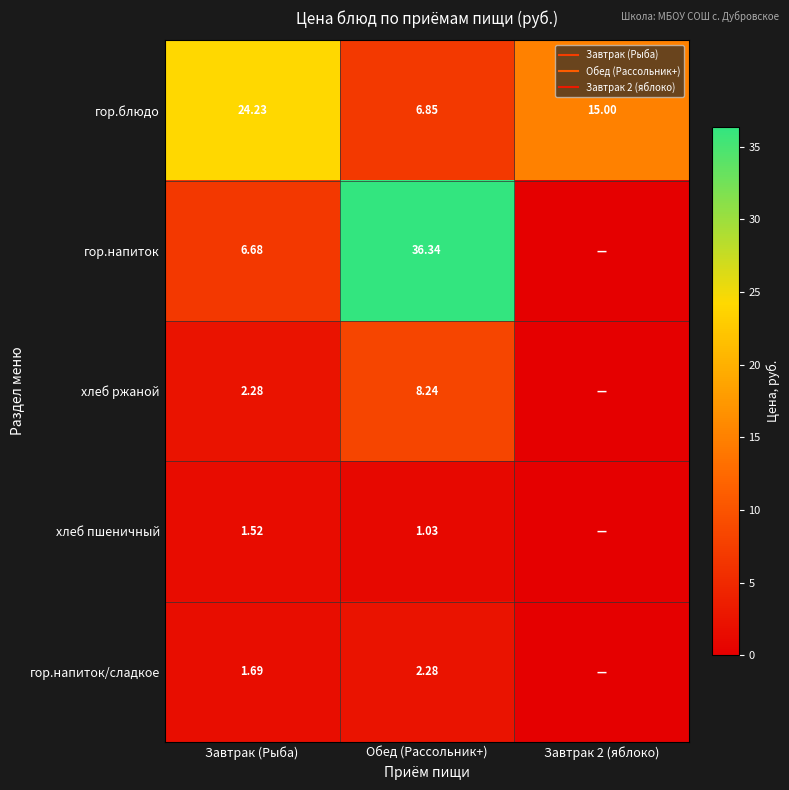

Which series changed the most between Завтрак (Рыба) and Обед (Рассольник+)?

гор.напиток